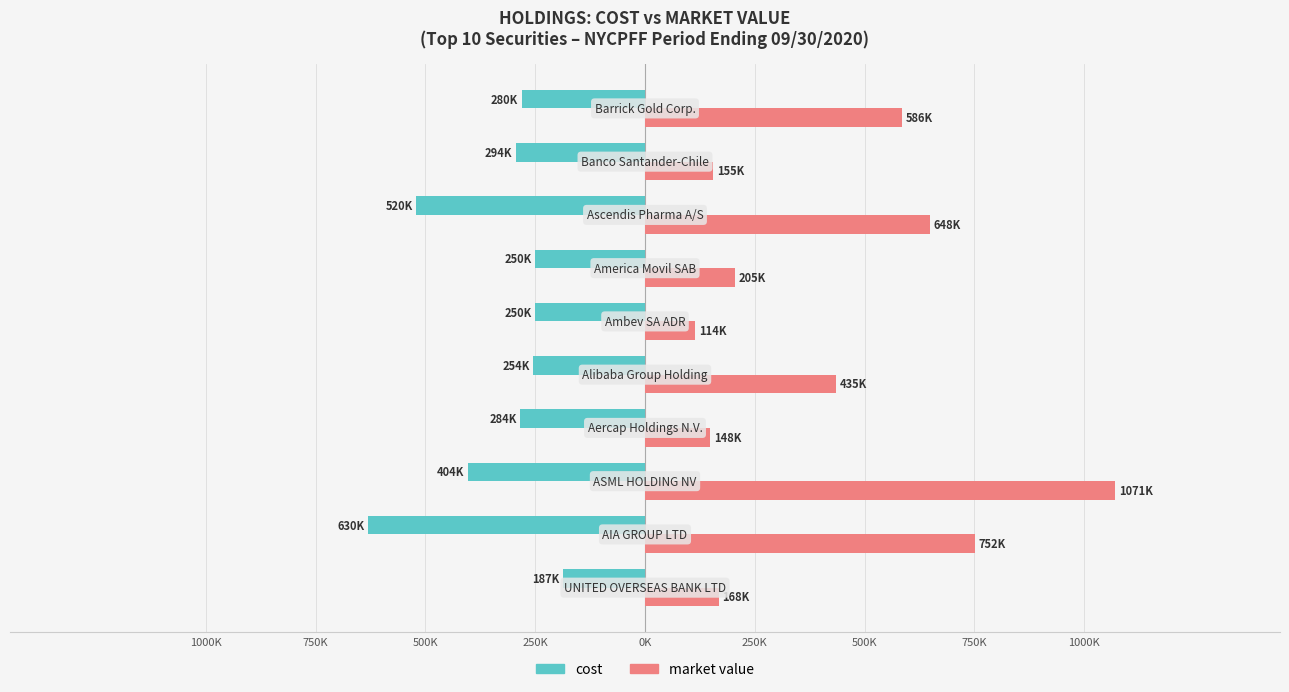

What are all the series names shown in the legend?

cost, market value